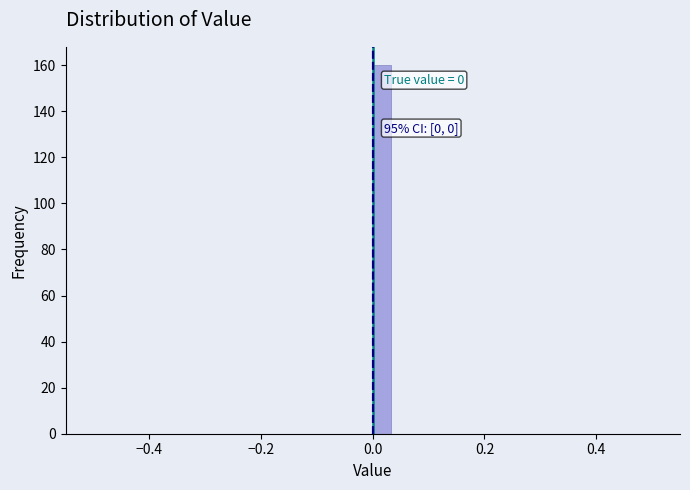

Around what value on the x-axis is the tallest bar? Give the approximate position of its centre, as read against the axis.

0.02